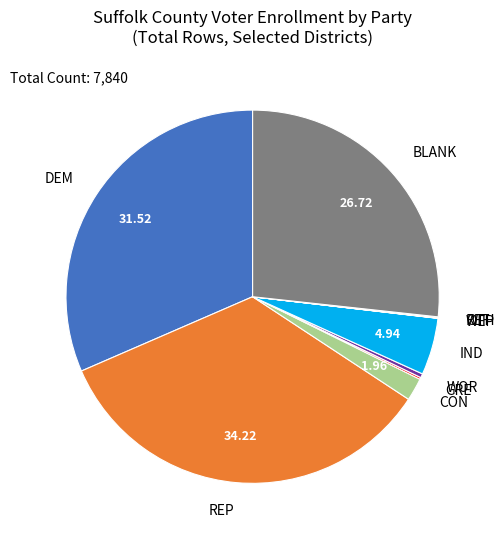

Which has a higher value, IND or DEM?

DEM